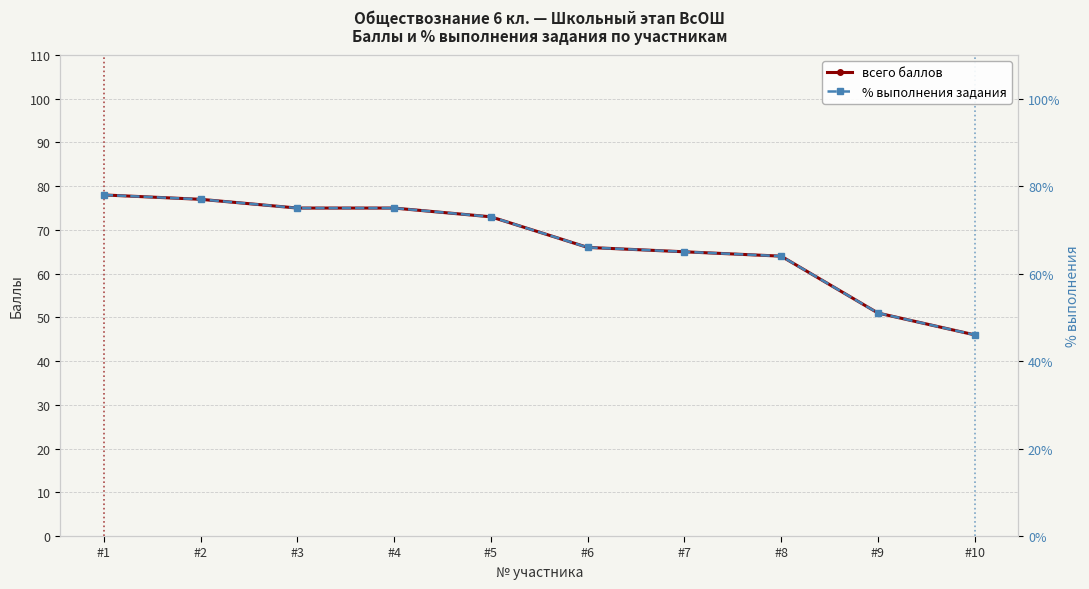

How many series are shown in this chart?

2